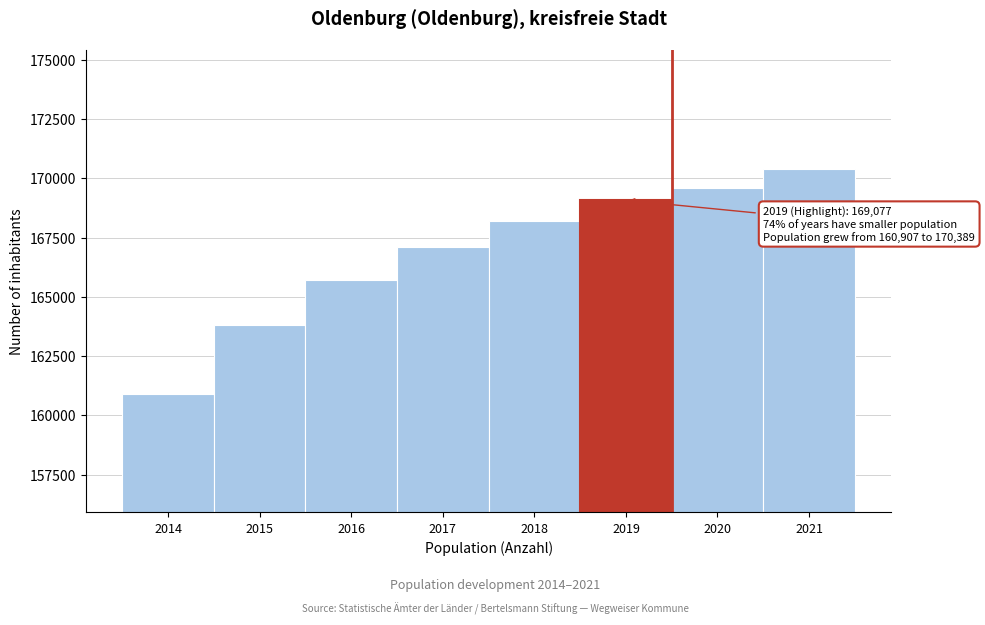

Reading left to right, extract all data points from this chart.

160907	163830	165711	167081	168210	169077	169605	170389